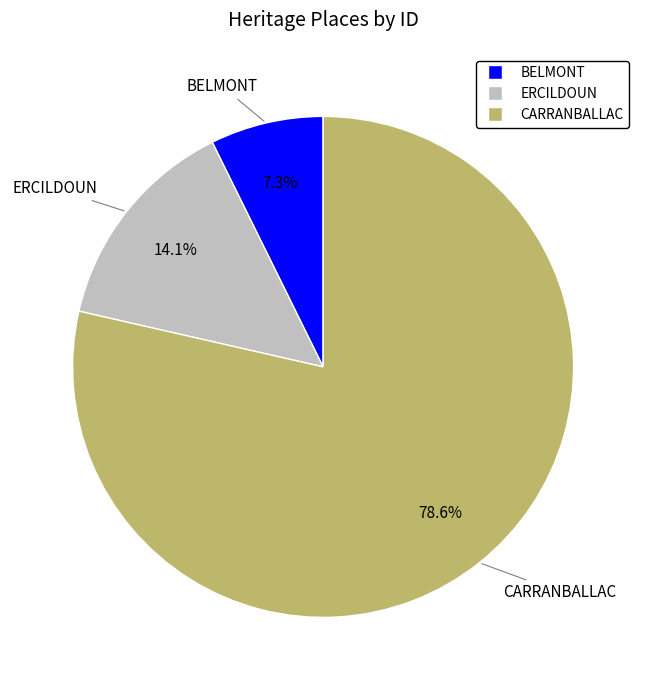

To the nearest percent, what is the difference between the ERCILDOUN and BELMONT slice percentages?

7%